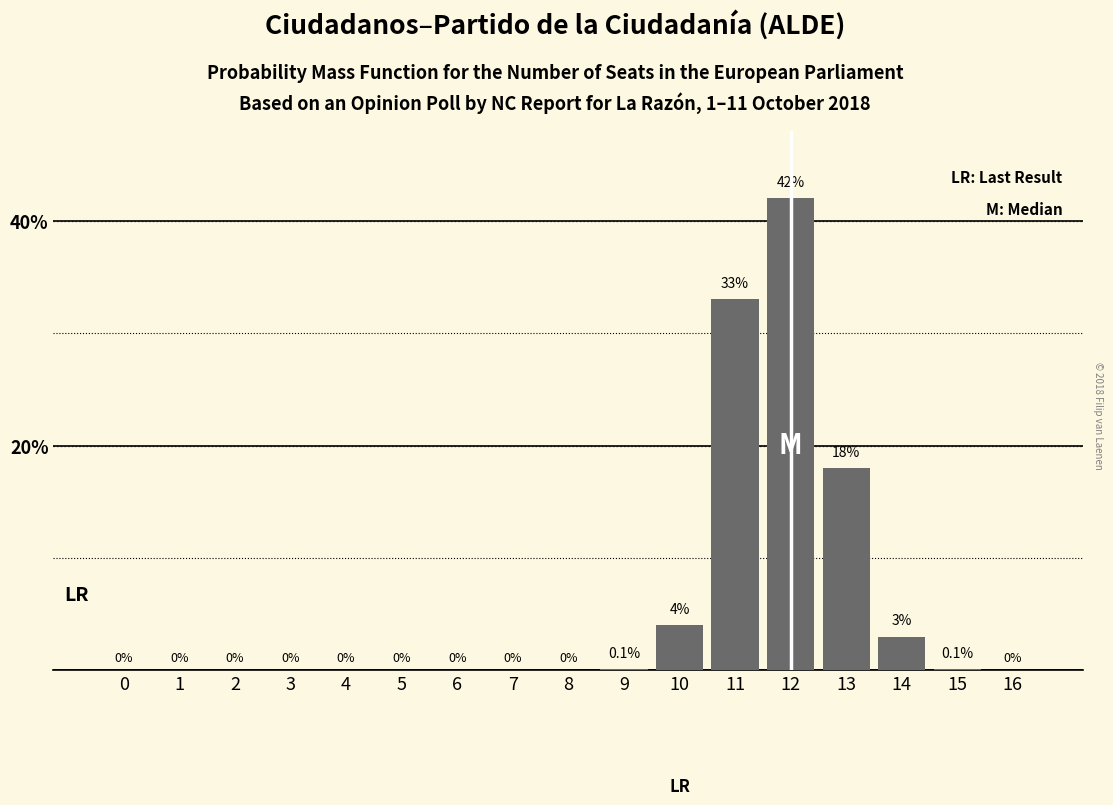

Reading right to left, extract all data points from this chart.

16=0.0	15=0.1	14=3.0	13=18.0	12=42.0	11=33.0	10=4.0	9=0.1	8=0.0	7=0.0	6=0.0	5=0.0	4=0.0	3=0.0	2=0.0	1=0.0	0=0.0